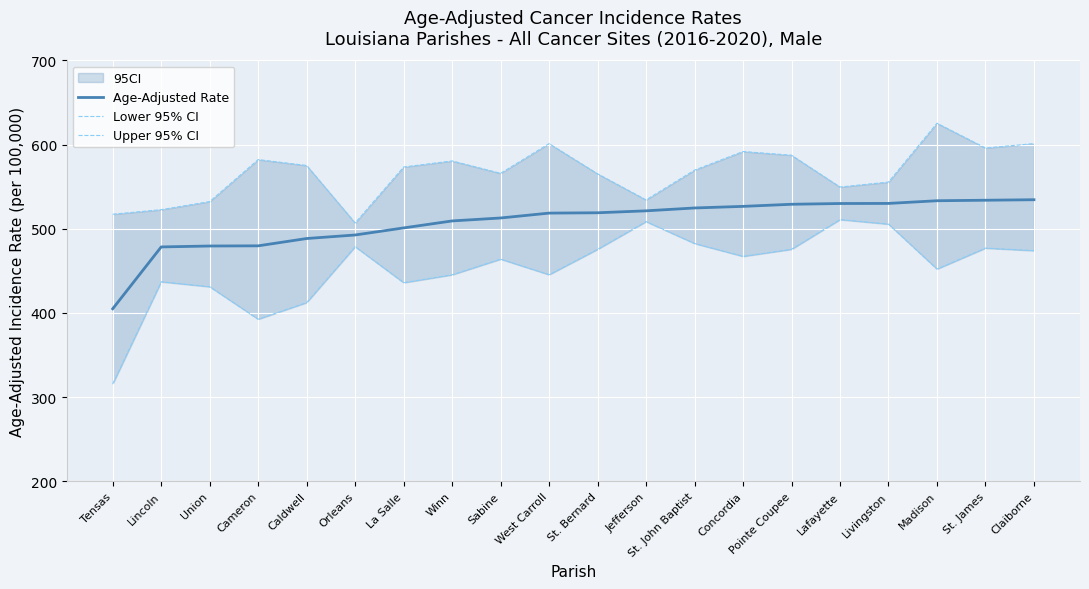

What is the difference between the Lower 95% CI values at Concordia and Madison?

15.1